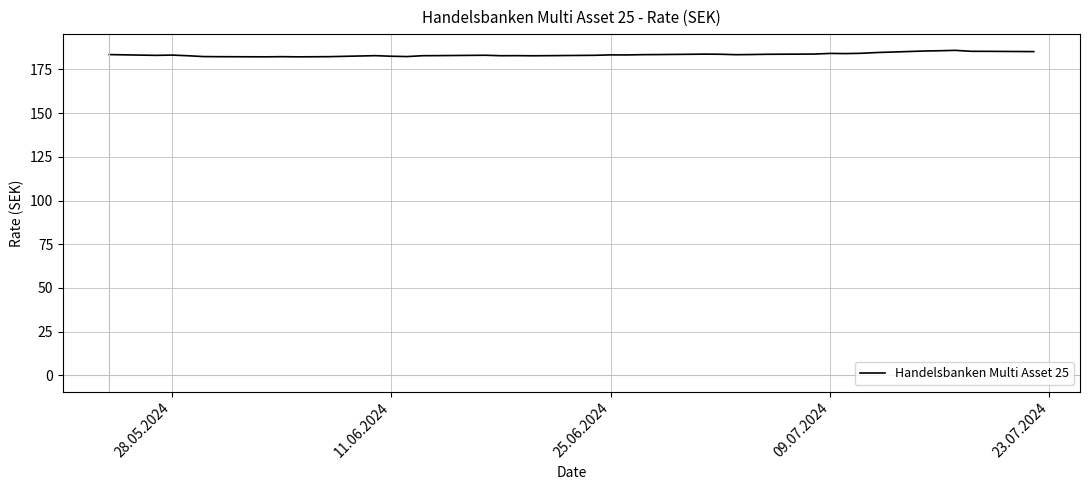

Does the chart display data point markers on the line(s)?

No